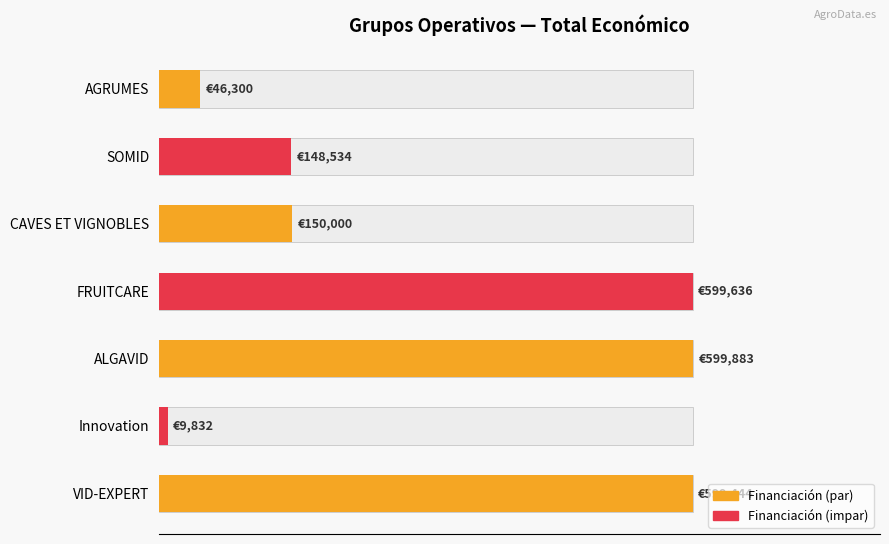

The chart shows a value of 9832 at Innovation. True or false?

True